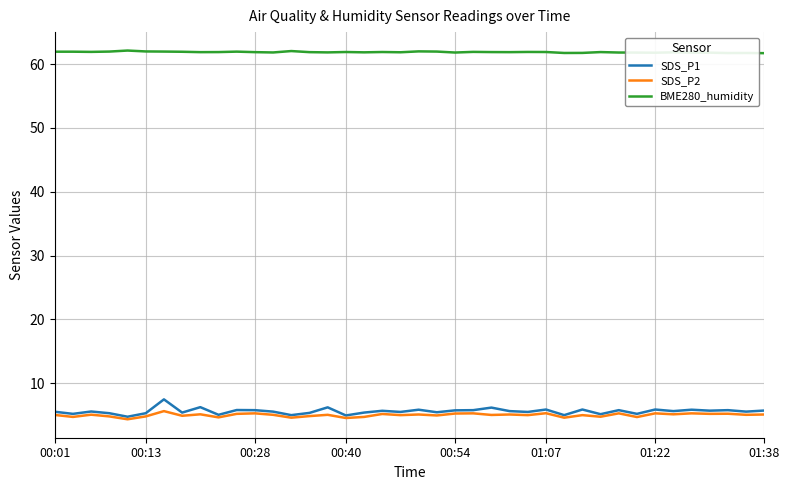

Which series has the largest total across all categories?

BME280_humidity